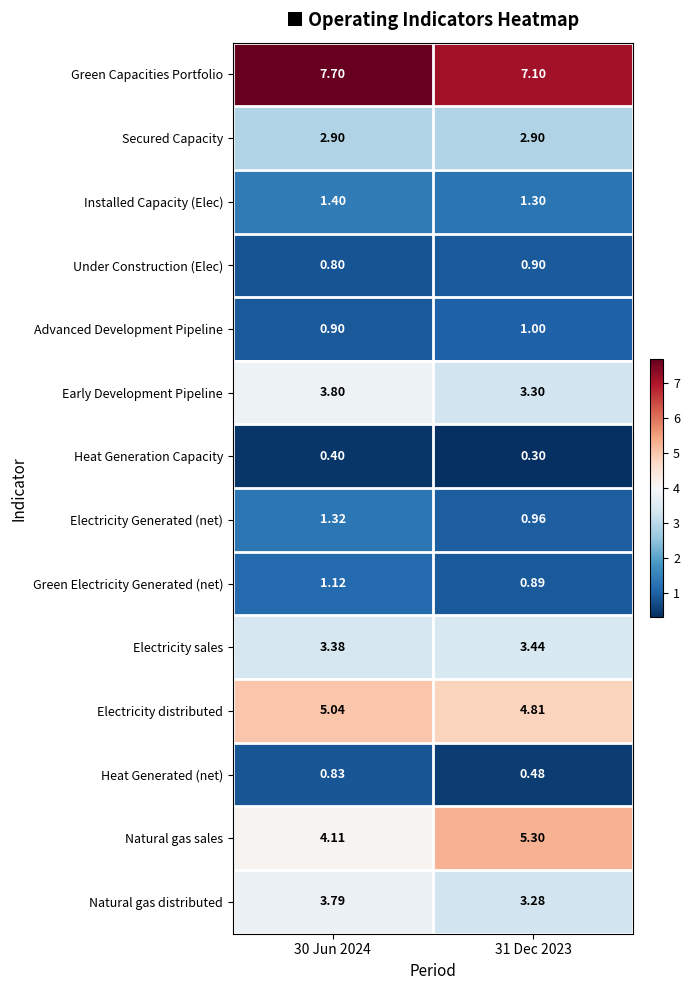

At 31 Dec 2023, list the series in order from largest to smallest.

Green Capacities Portfolio, Natural gas sales, Electricity distributed, Electricity sales, Early Development Pipeline, Natural gas distributed, Secured Capacity, Installed Capacity (Elec), Advanced Development Pipeline, Electricity Generated (net), Under Construction (Elec), Green Electricity Generated (net), Heat Generated (net), Heat Generation Capacity